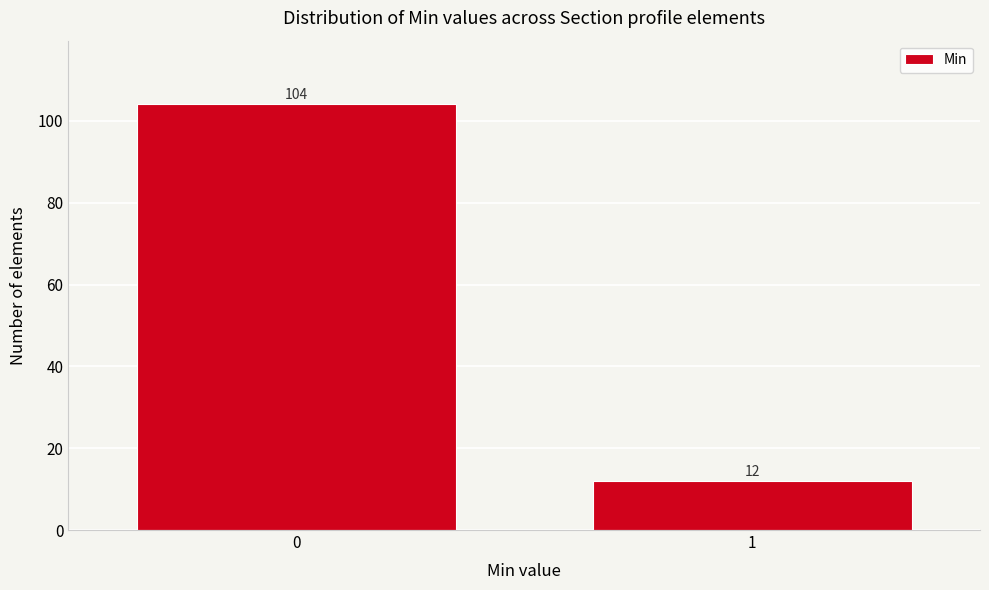

Reading left to right, list all the values displayed in this chart.

0=104	1=12